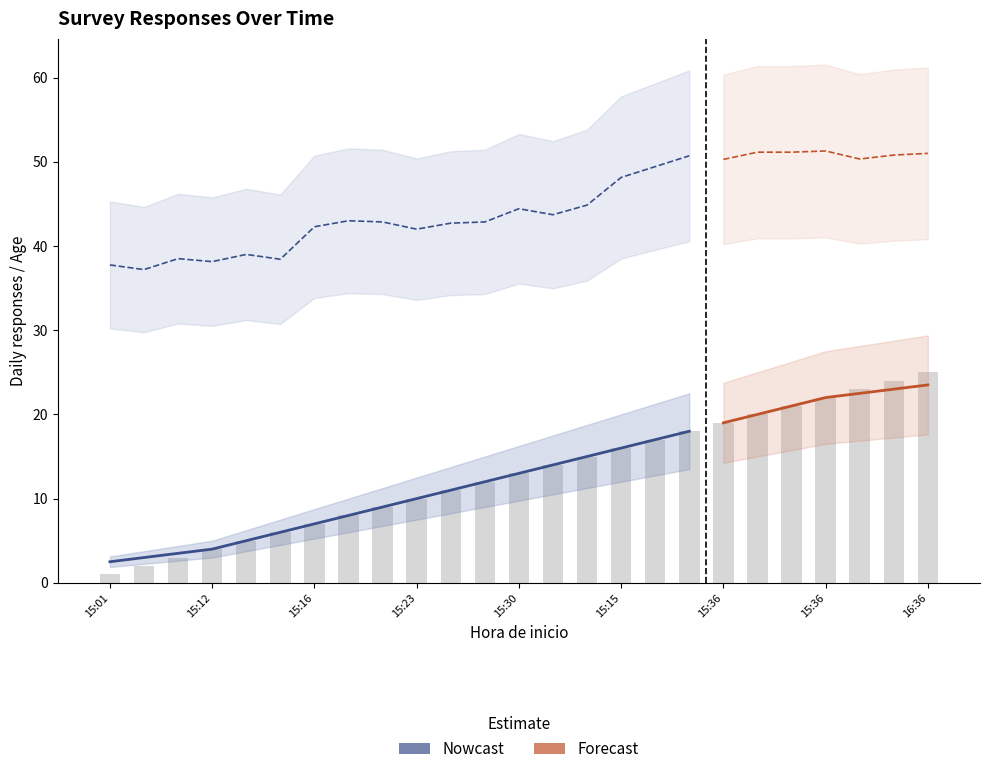

Is it true that the value at 15:36 is 27?

False